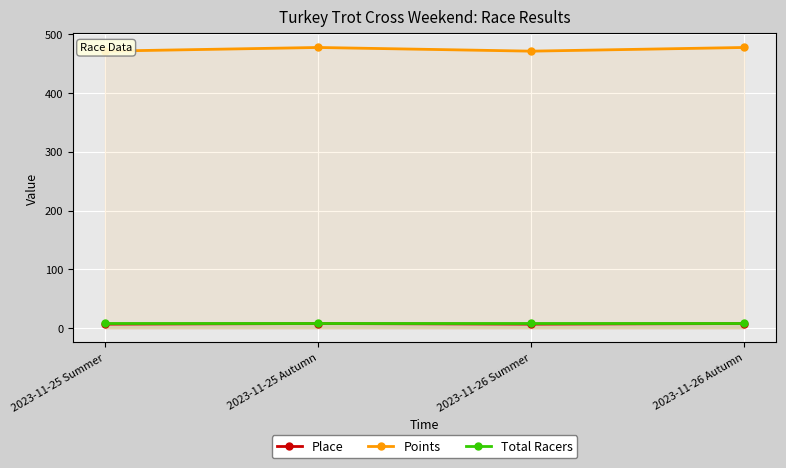

Count the number of categories in the chart.

4